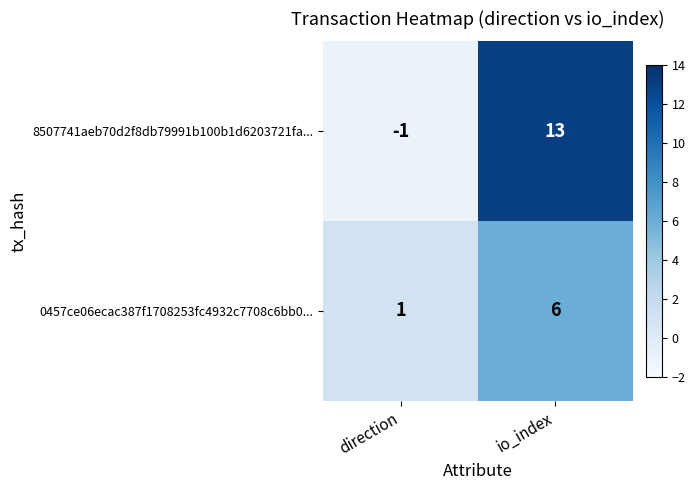

True or false: 8507741aeb70d2f8db79991b100b1d6203721fa... has a value of -2 at direction.

False